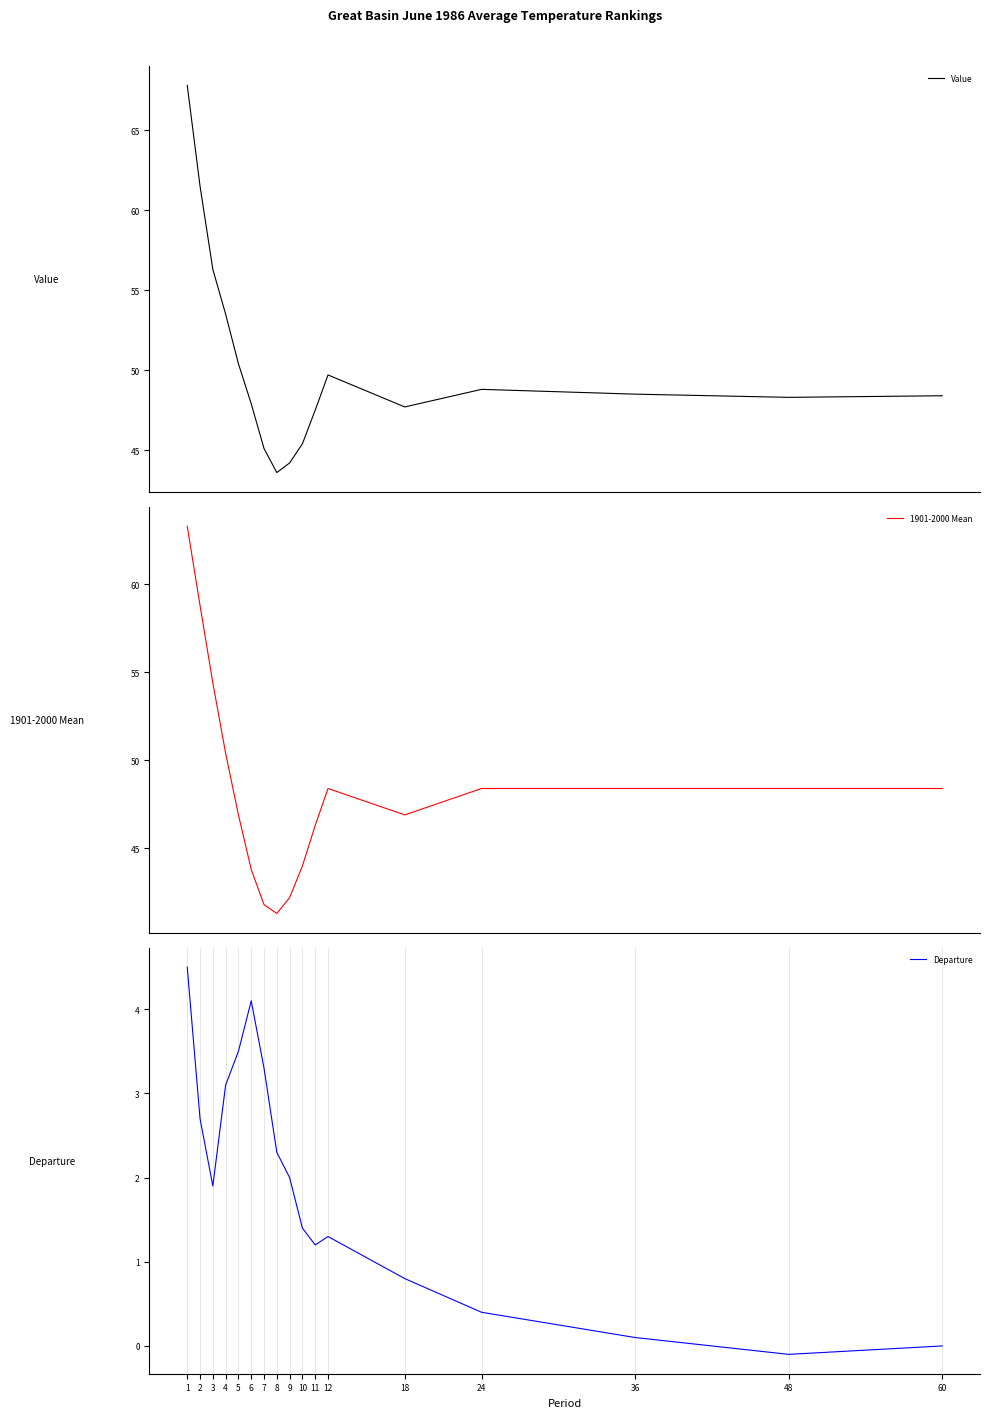

What is the maximum value for 1901-2000 Mean?

63.3